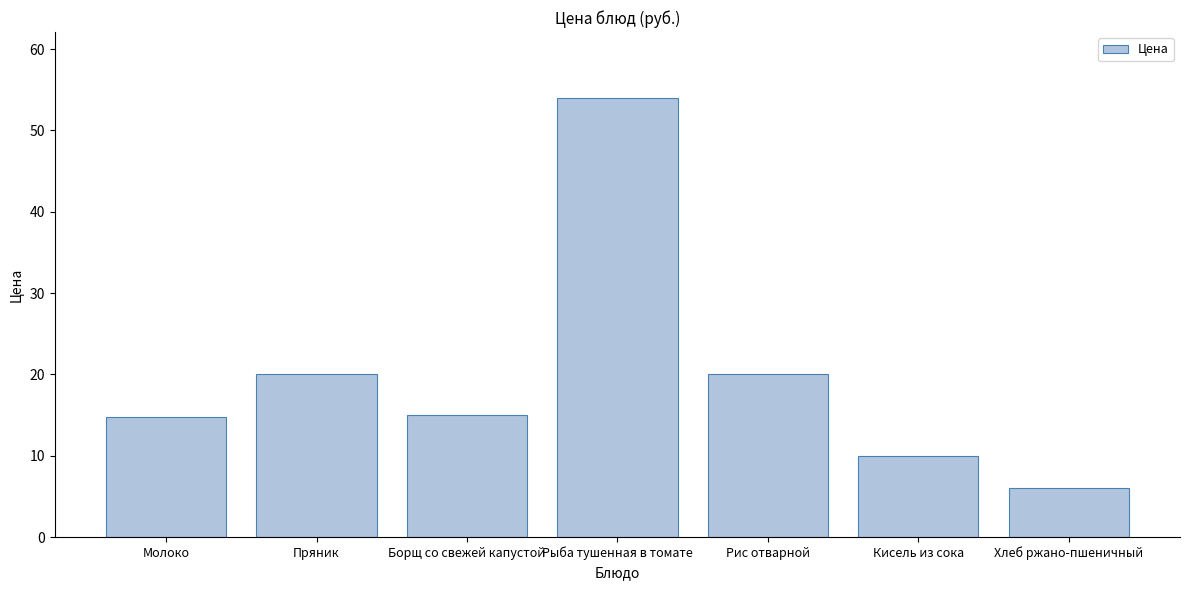

What is the approximate value at Хлеб ржано-пшеничный?

6.0